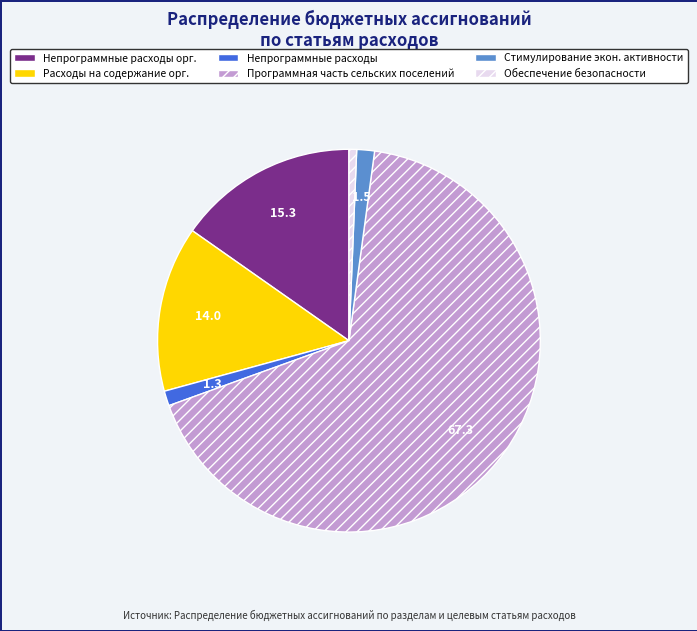

How many slices are in this pie chart?

6